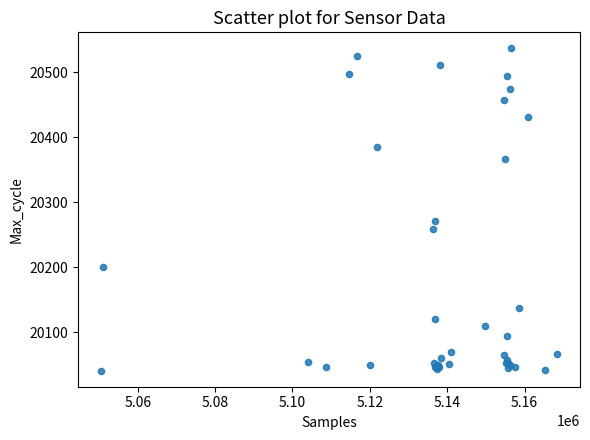

What Y value in the scatter plot is closest to 20289?

20272